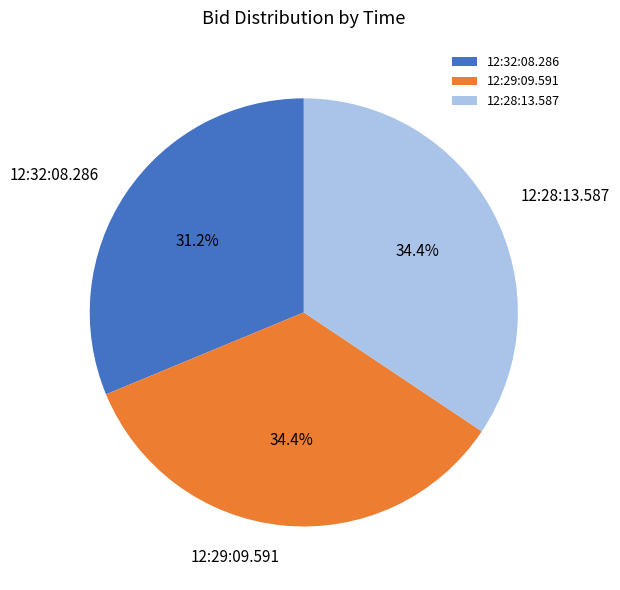

What is the total percentage of 12:29:09.591 and 12:32:08.286?

65.6%